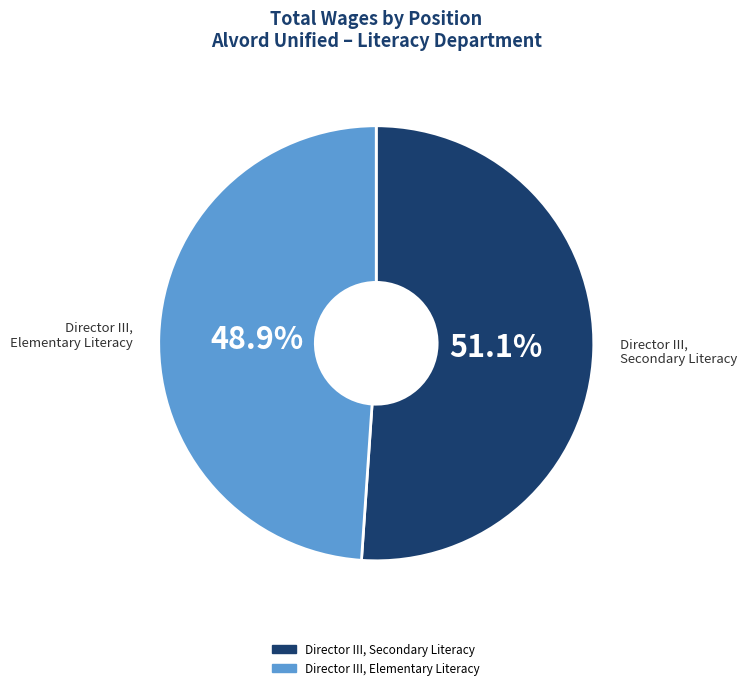

Which has a higher value, Director III, Elementary Literacy or Director III, Secondary Literacy?

Director III, Secondary Literacy